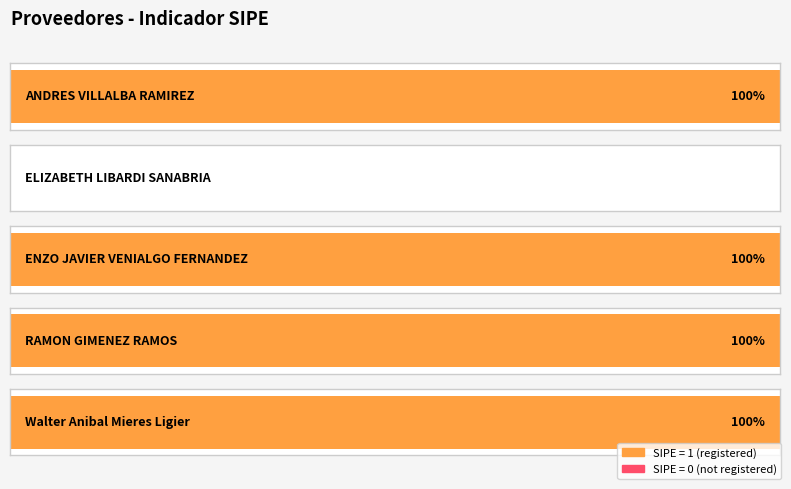

Count the values in the range 1 to 2.

4